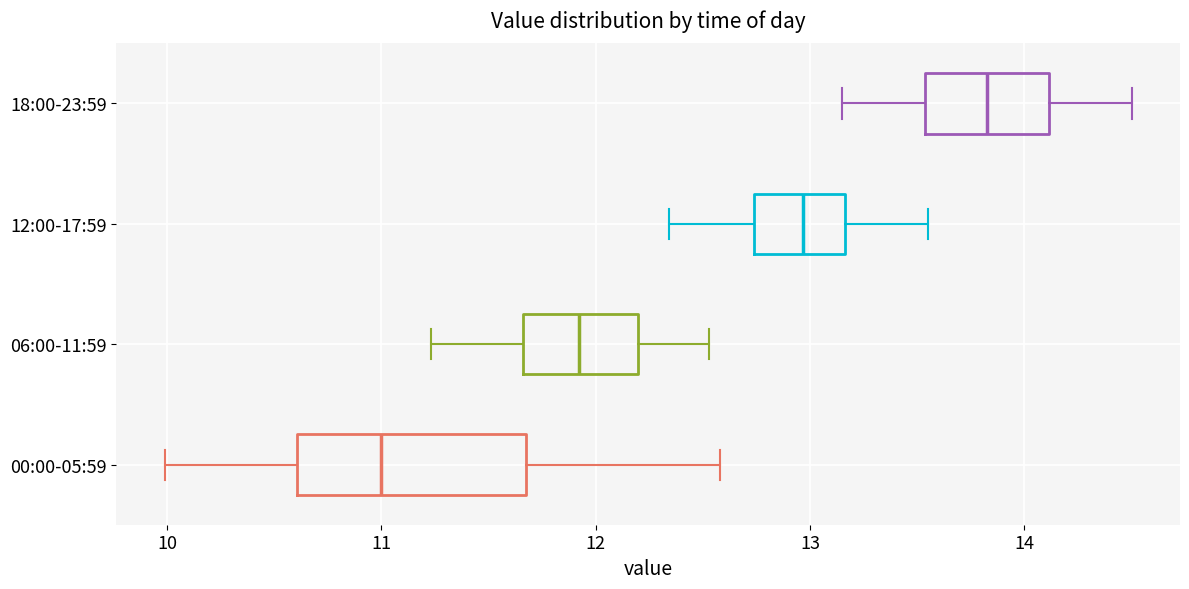

Which box has the furthest to the right median line?

18:00-23:59